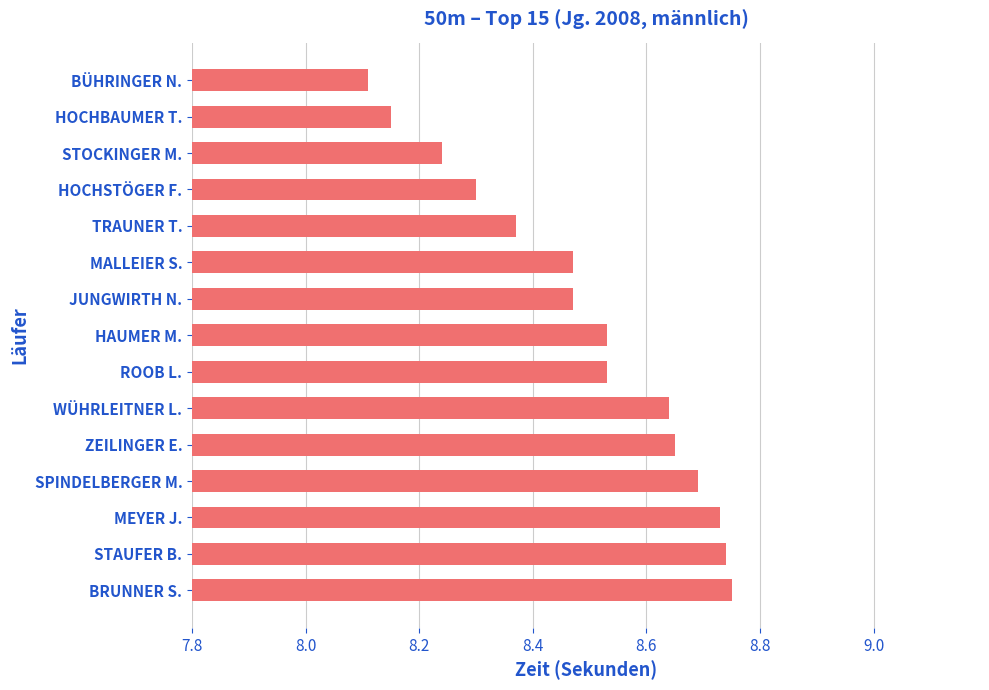

How many values are between 8 and 9?

15